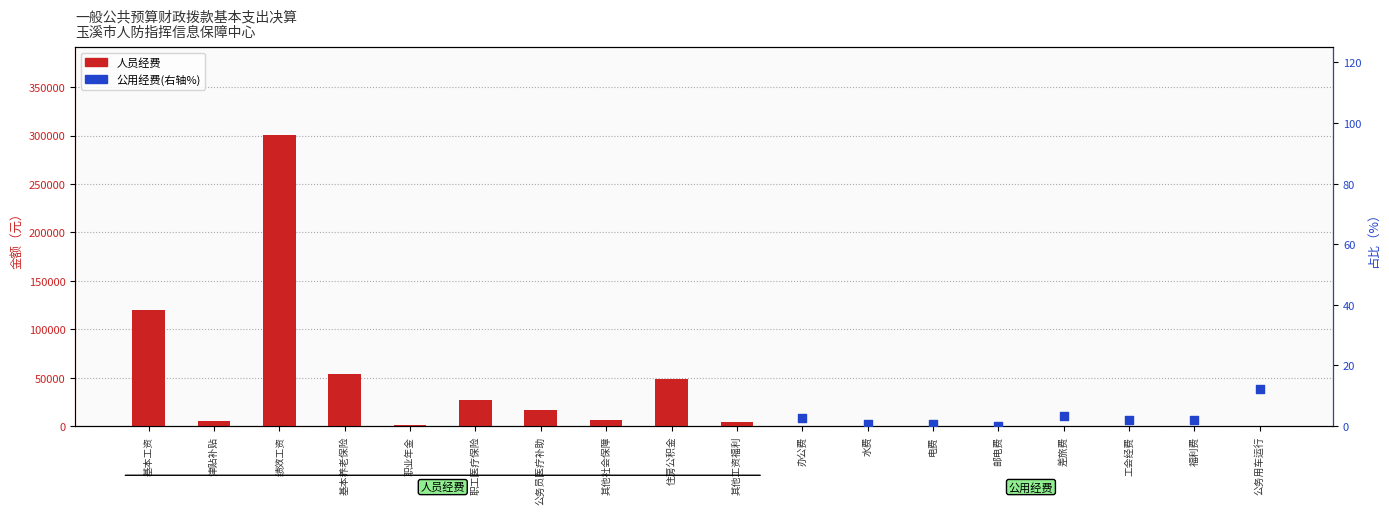

Which series reaches the maximum Y coordinate?

人员经费